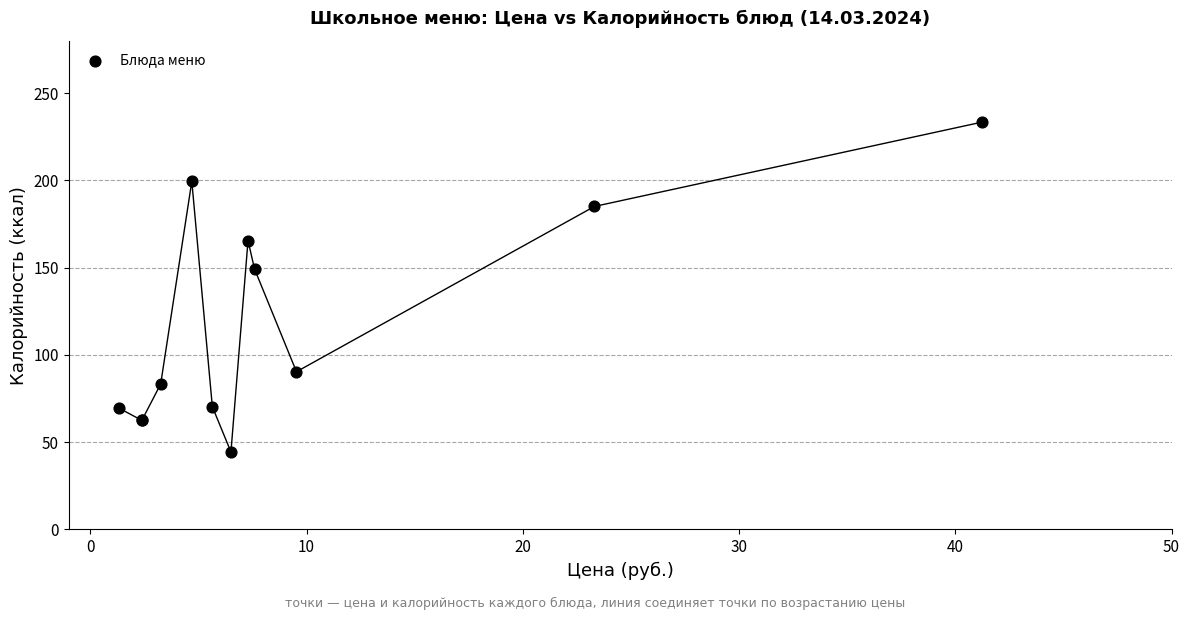

What Y value in the scatter plot is closest to 138?

149.3